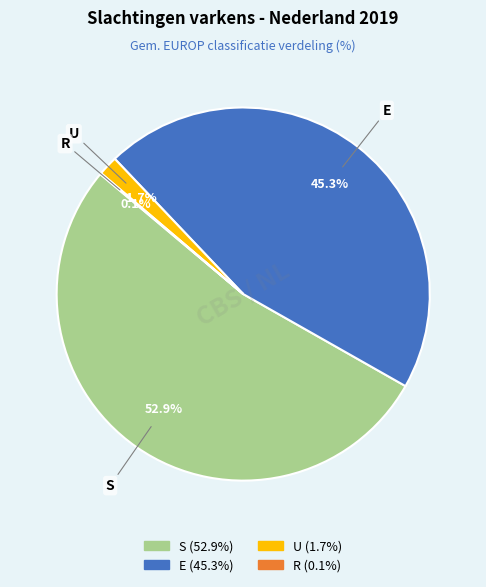

Which has a higher value, E or S?

S